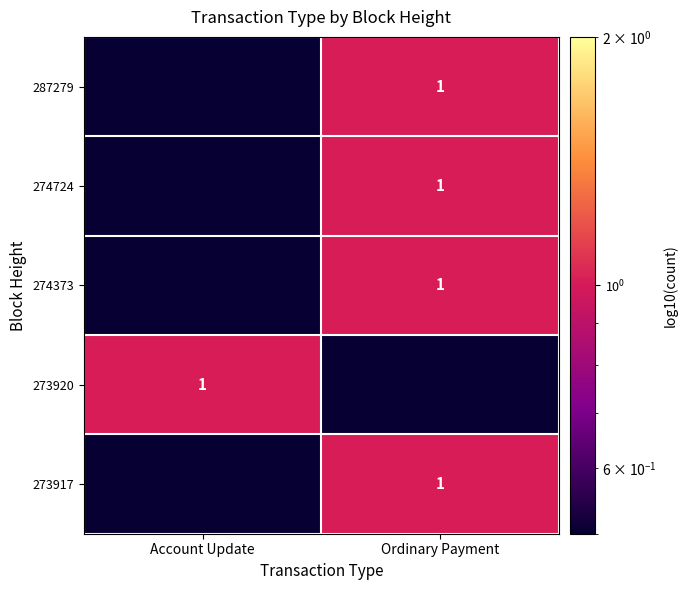

How many data points in 274724 are less than 1?

1